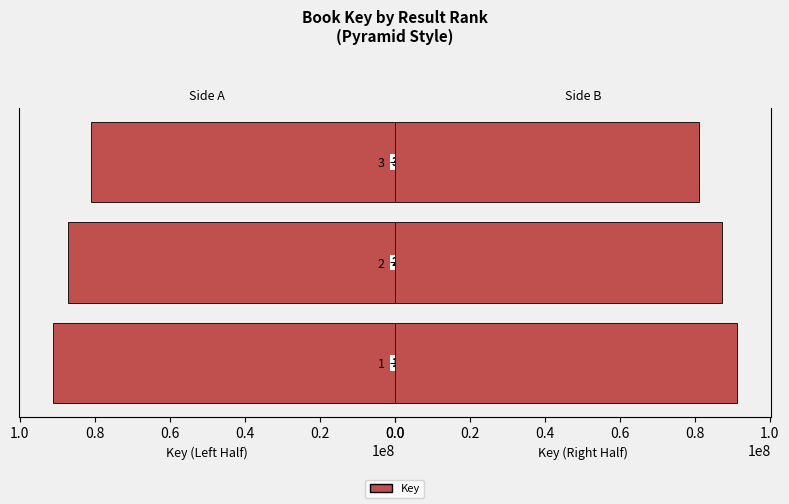

How many bars are there in total?

6